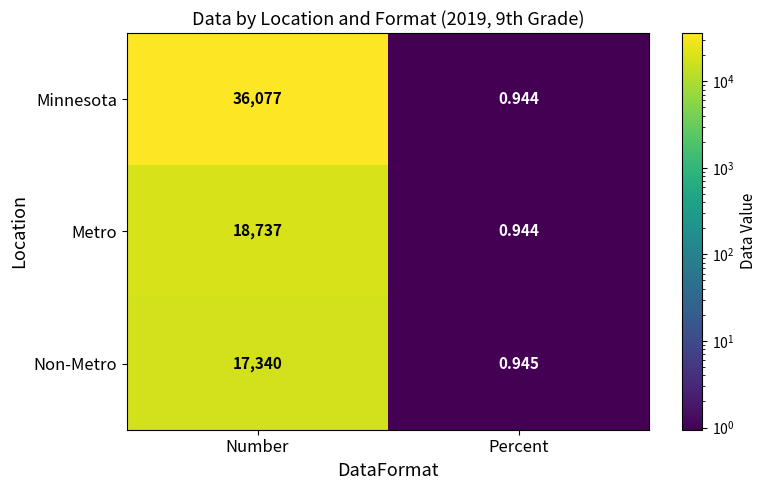

Is the value of Metro at Number greater than the value of Minnesota at Percent?

Yes